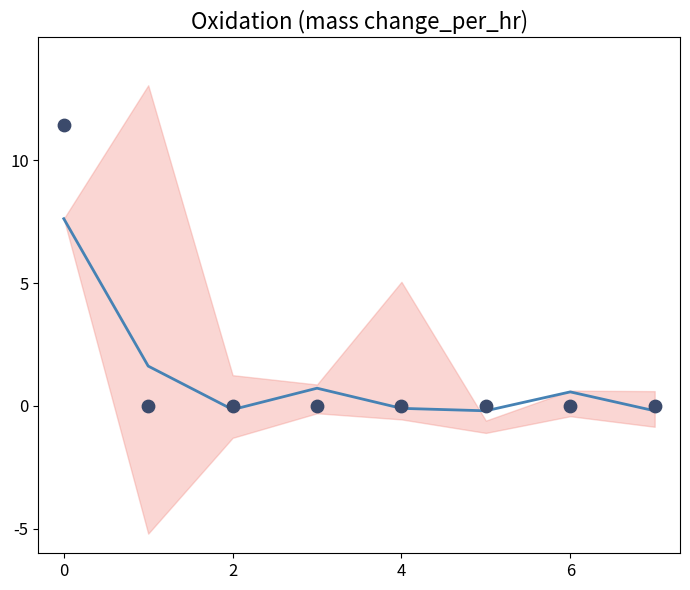

At how many categories does at least one series exceed 9?

1